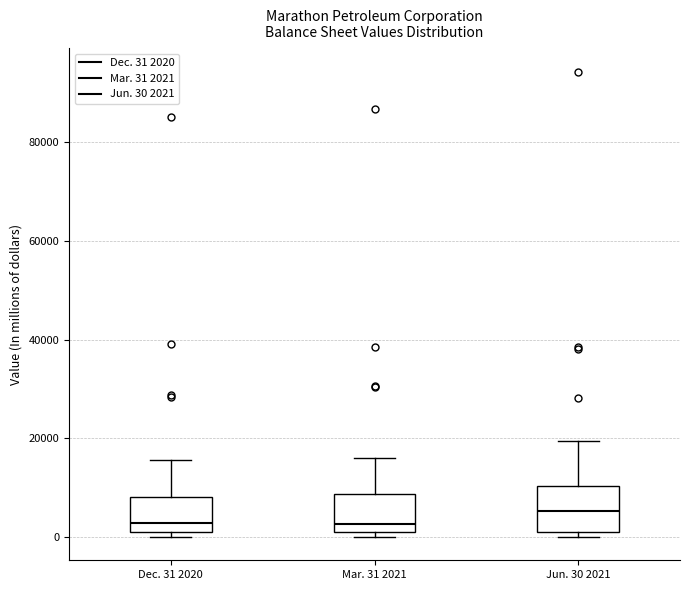

Reading left to right, read every box against the y-axis: the position of its median line, the range the box covers, and the ends of its whiskers. The values are not printed on the chart, so give them approximately, as read against the axis.

Dec. 31 2020: median 2000 (just above the box's lower edge), box 2000 to 8000, whiskers 0 to 16000
Mar. 31 2021: median 2000 (just above the box's lower edge), box 2000 to 8000, whiskers 0 to 16000
Jun. 30 2021: median 6000, box 0 to 10000, whiskers 0 (just below the box's lower edge) to 20000